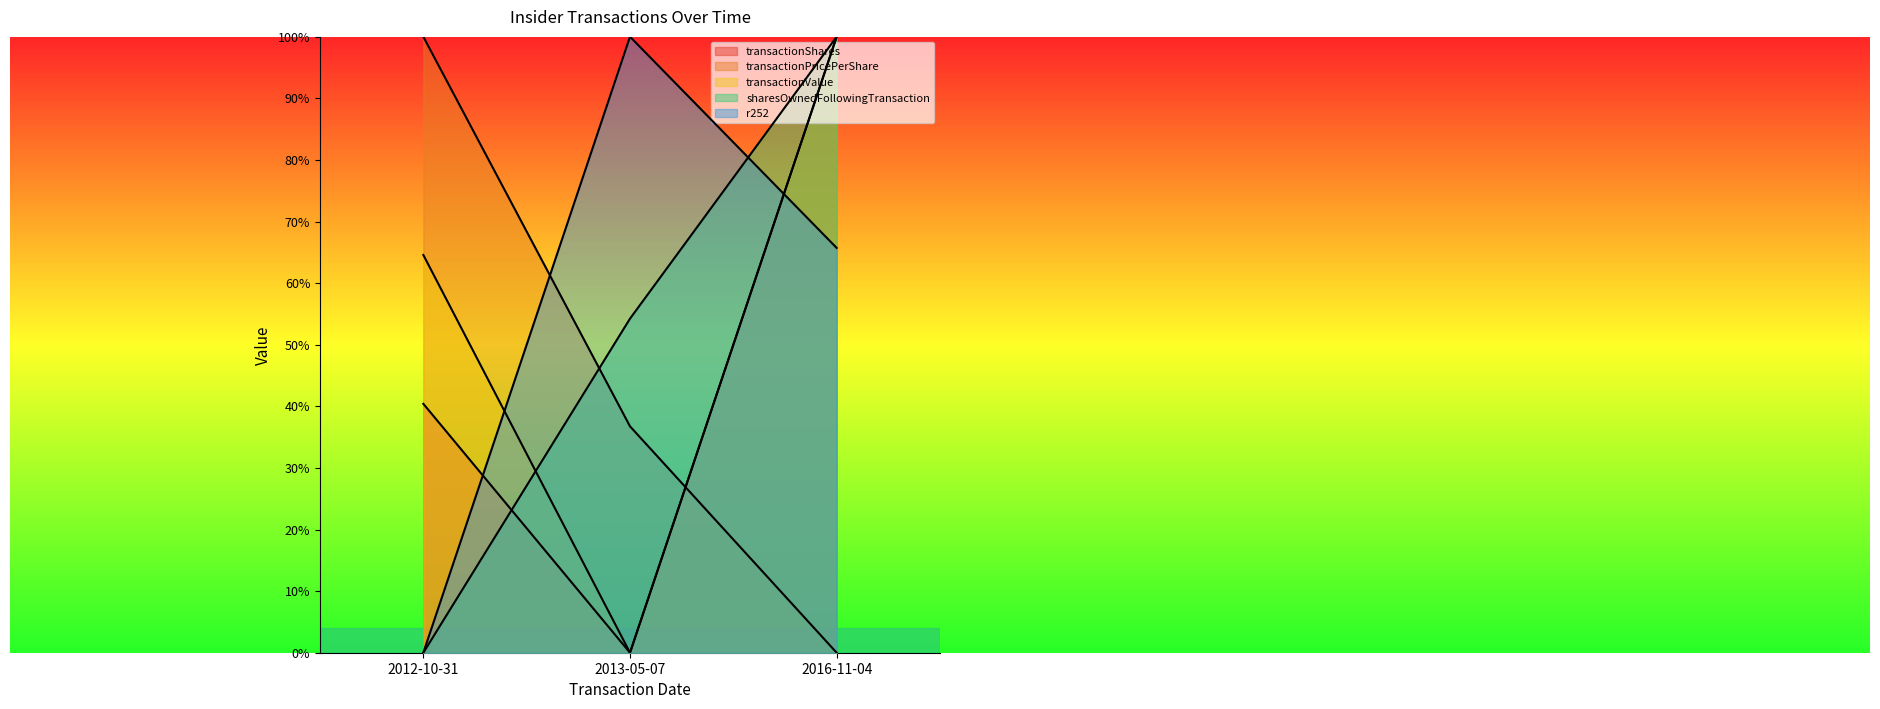

What is the difference between the sharesOwnedFollowingTransaction values at 2013-05-07 and 2016-11-04?

0.5